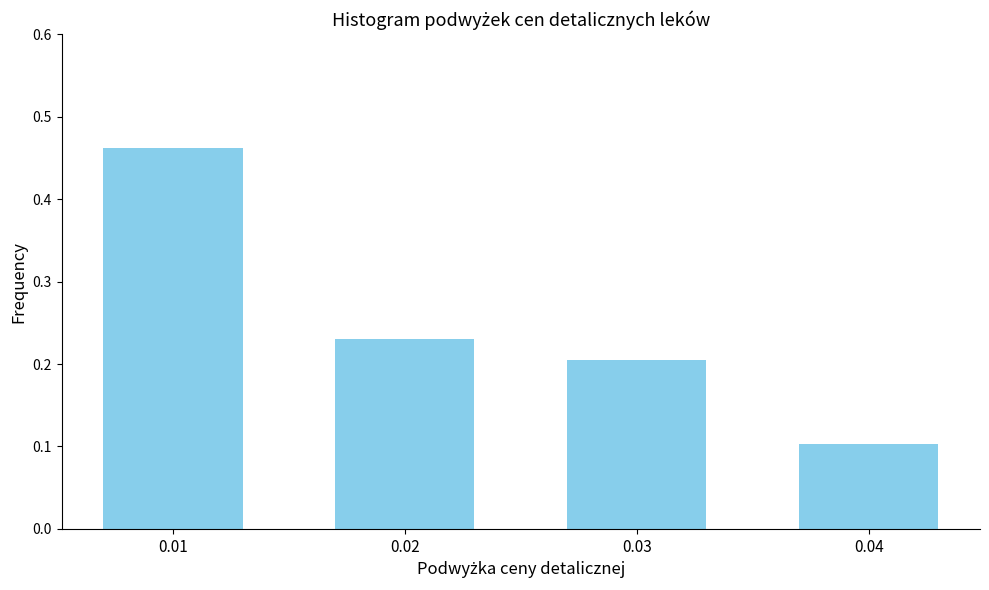

Rank the categories by value from highest to lowest.

0.01, 0.02, 0.03, 0.04